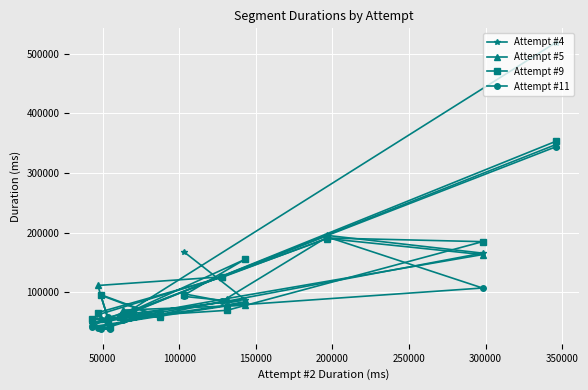

Which series has the widest spread of values?

Attempt #4